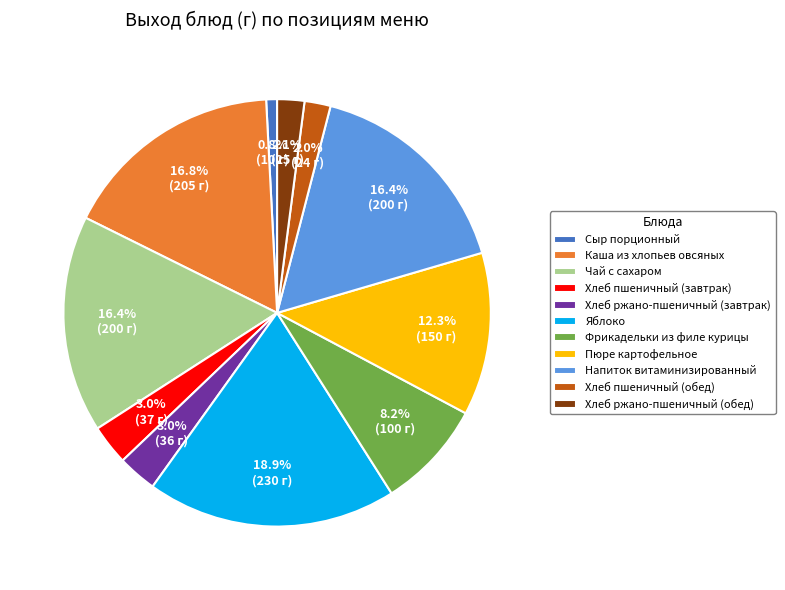

Which has a higher value, Хлеб пшеничный (обед) or Пюре картофельное?

Пюре картофельное